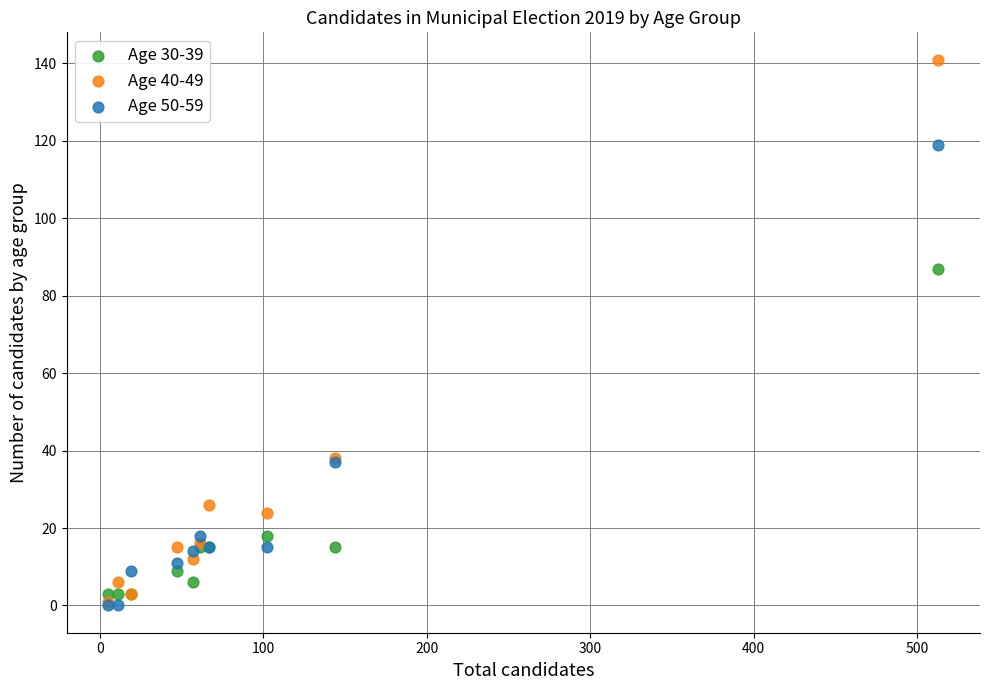

Across all series, what Y value is closest to 70?

87